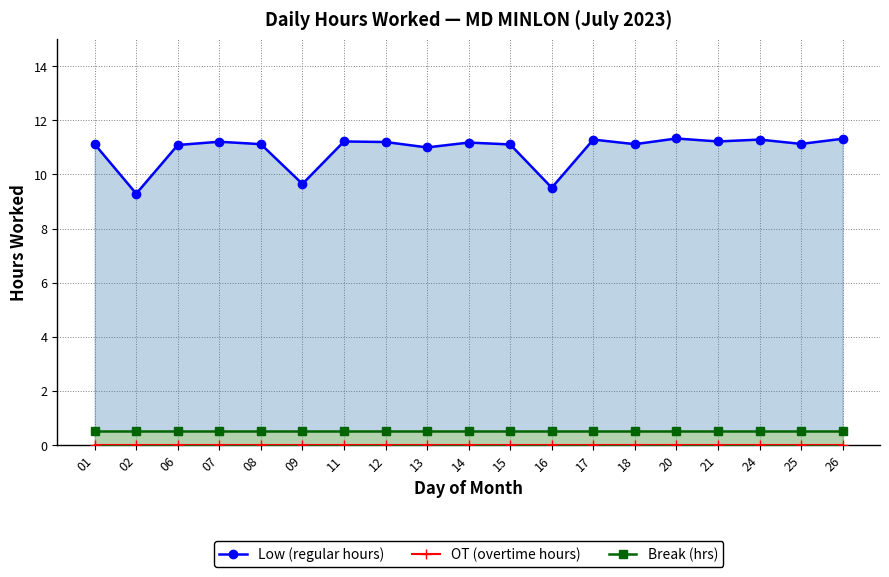

Which series has the largest total across all categories?

Low (regular hours)